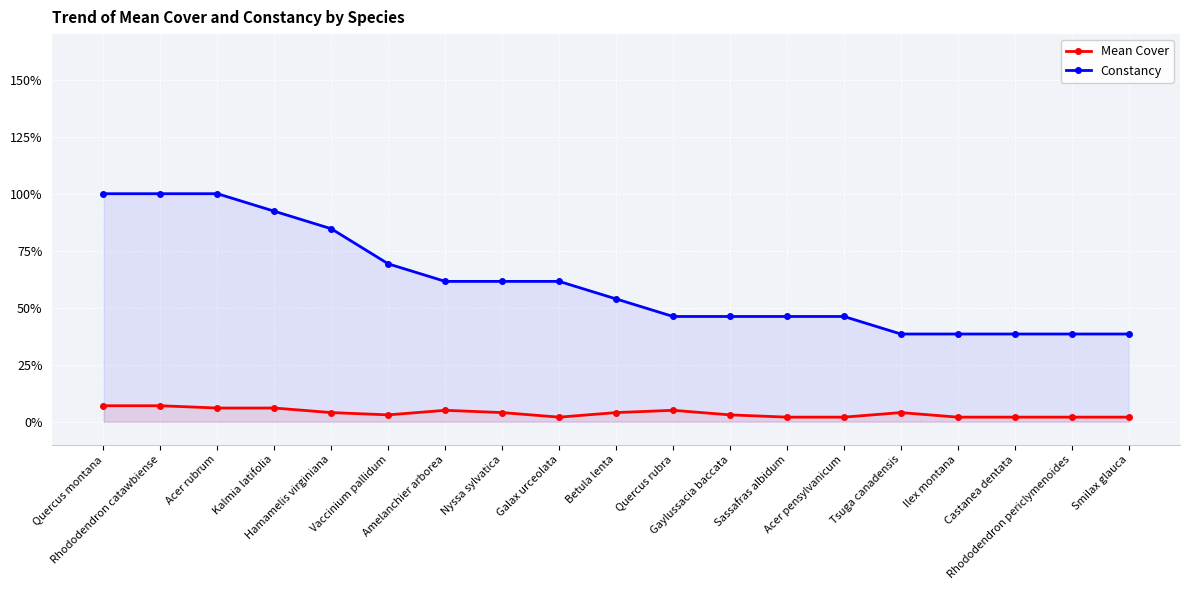

Reading left to right, list all the values displayed in this chart.

Mean Cover: 7.0	7.0	6.0	6.0	4.0	3.0	5.0	4.0	2.0	4.0	5.0	3.0	2.0	2.0	4.0	2.0	2.0	2.0	2.0
Constancy: 100.0	100.0	100.0	92.3	84.6	69.2	61.5	61.5	61.5	53.9	46.1	46.1	46.1	46.1	38.5	38.5	38.5	38.5	38.5